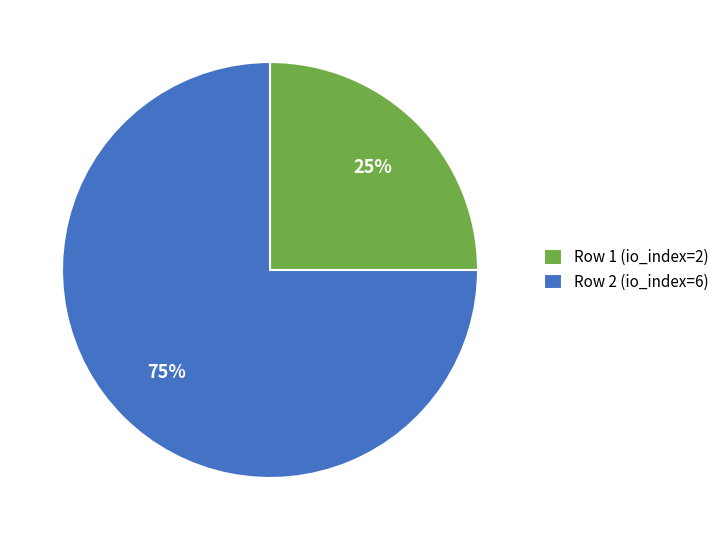

Rank the categories by value from highest to lowest.

Row 2 (io_index=6), Row 1 (io_index=2)